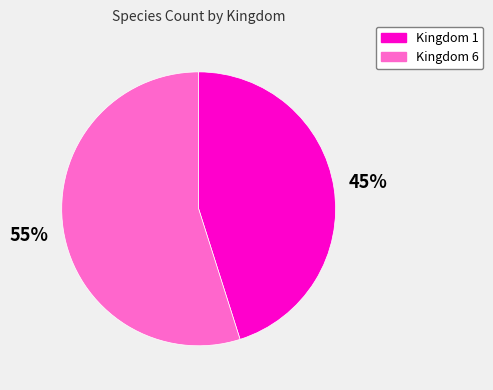

Is there a majority slice in this chart?

Yes